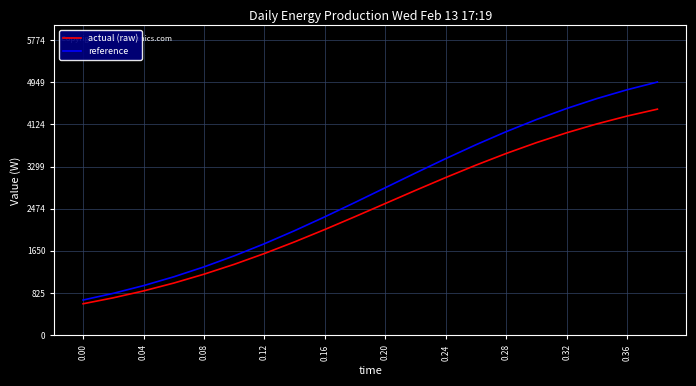

List the series in order of their overall mean, highest first.

reference, actual (raw)